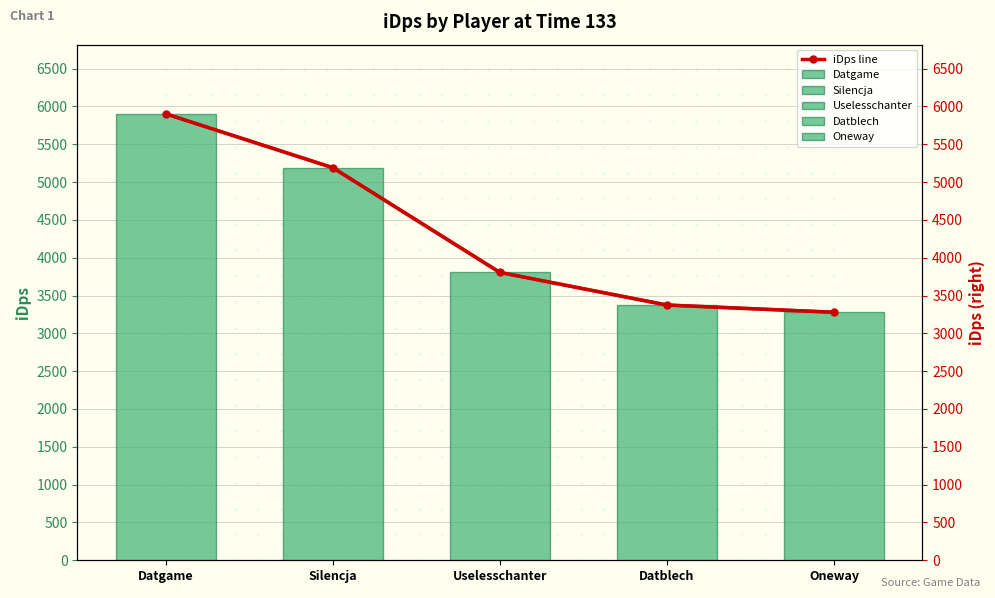

Reading right to left, what are all the values shown in this chart?

3278.9	3374.1	3805.3	5189.5	5901.6